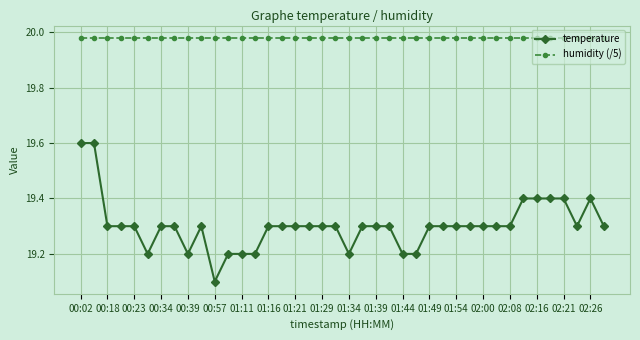

What is the minimum value for temperature?

19.1